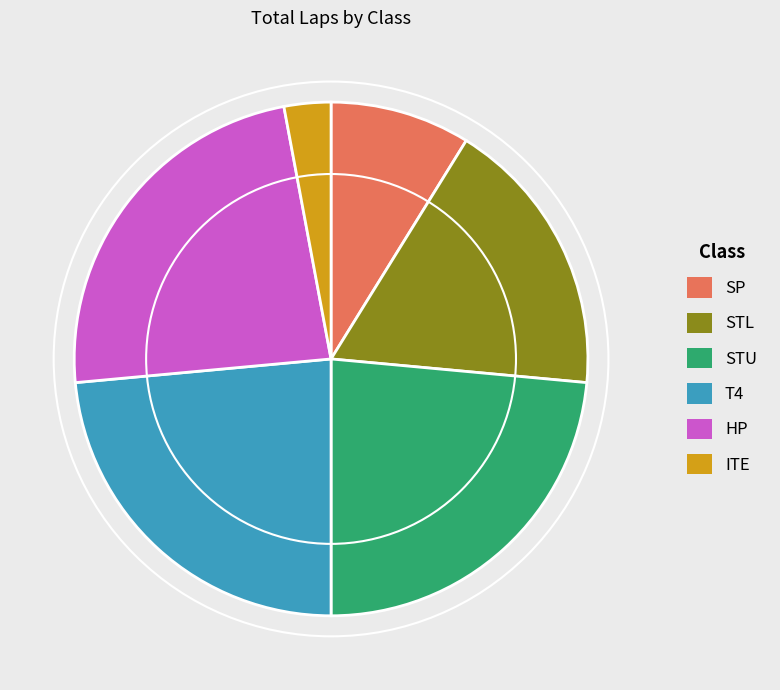

Is there a majority slice in this chart?

No